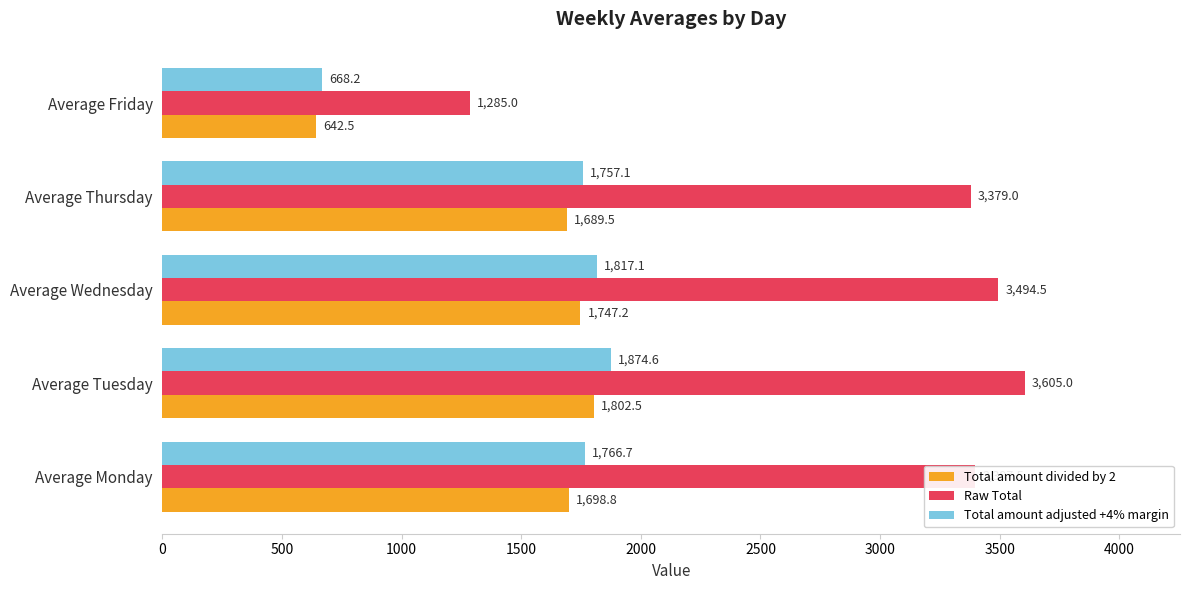

What is the smallest value displayed?

642.5